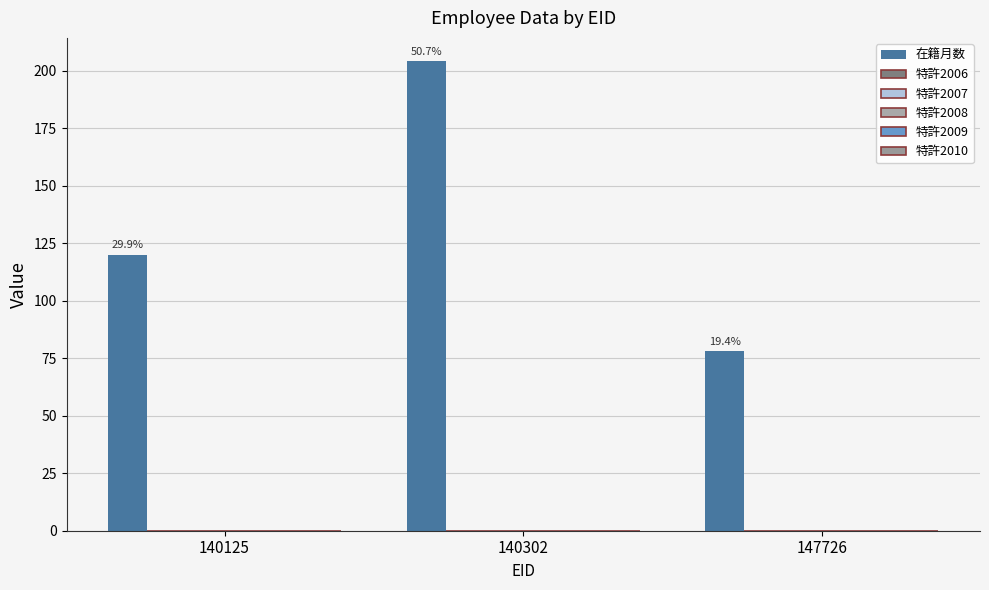

Reading right to left, extract all data points from this chart.

在籍月数: 147726=78	140302=204	140125=120
特許2006: 147726=0	140302=0	140125=0
特許2007: 147726=0	140302=0	140125=0
特許2008: 147726=0	140302=0	140125=0
特許2009: 147726=0	140302=0	140125=0
特許2010: 147726=0	140302=0	140125=0